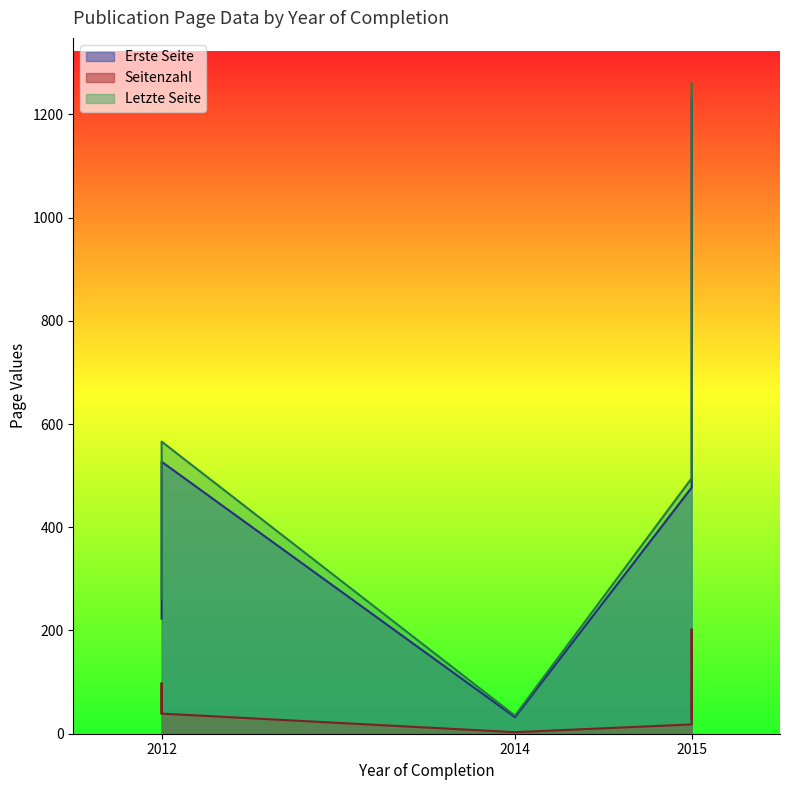

True or false: Seitenzahl and Letzte Seite cross at least once.

False